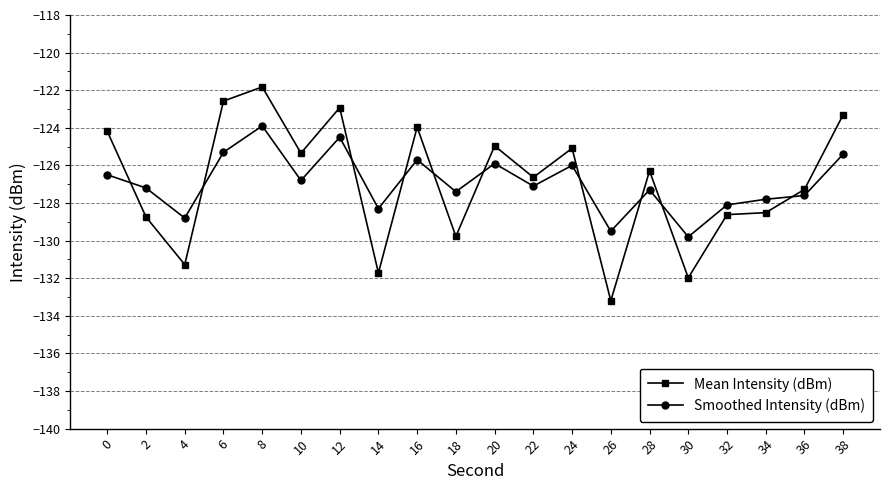

The value of Mean Intensity (dBm) at 38 is -183.7. True or false?

False